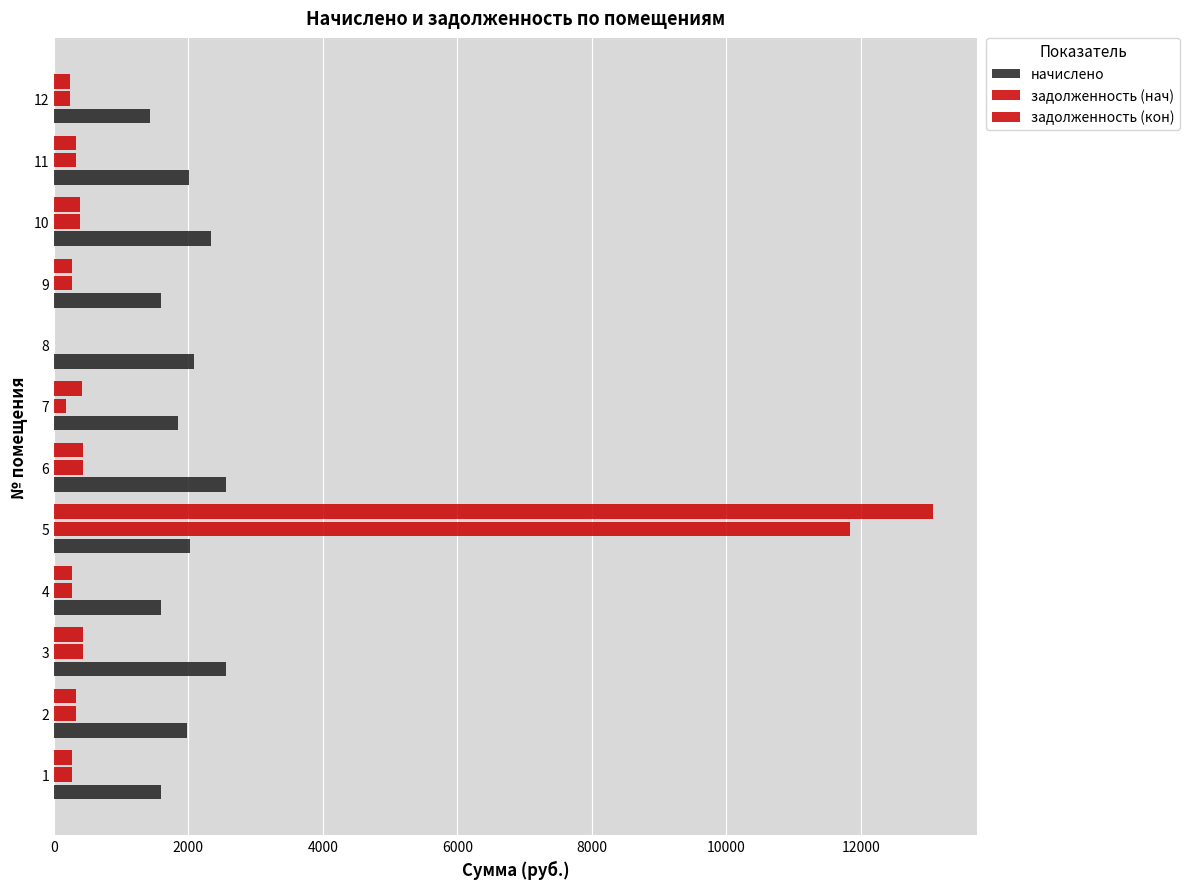

Count the number of data series in this chart.

3